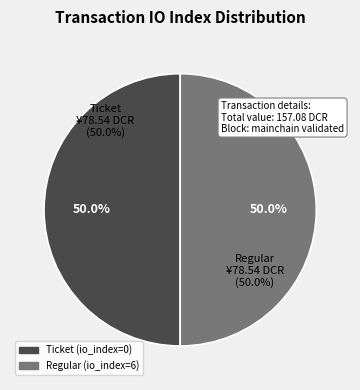

Which category has the biggest portion of the pie?

tx_index_6 (Regular)